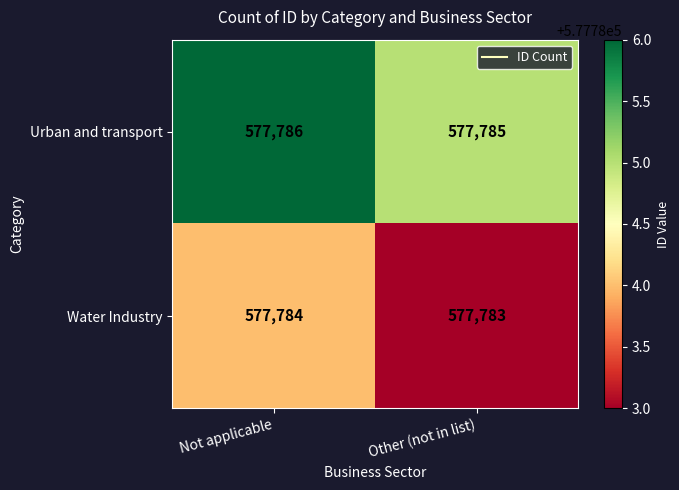

What is the average value of the Urban and transport series?

577786